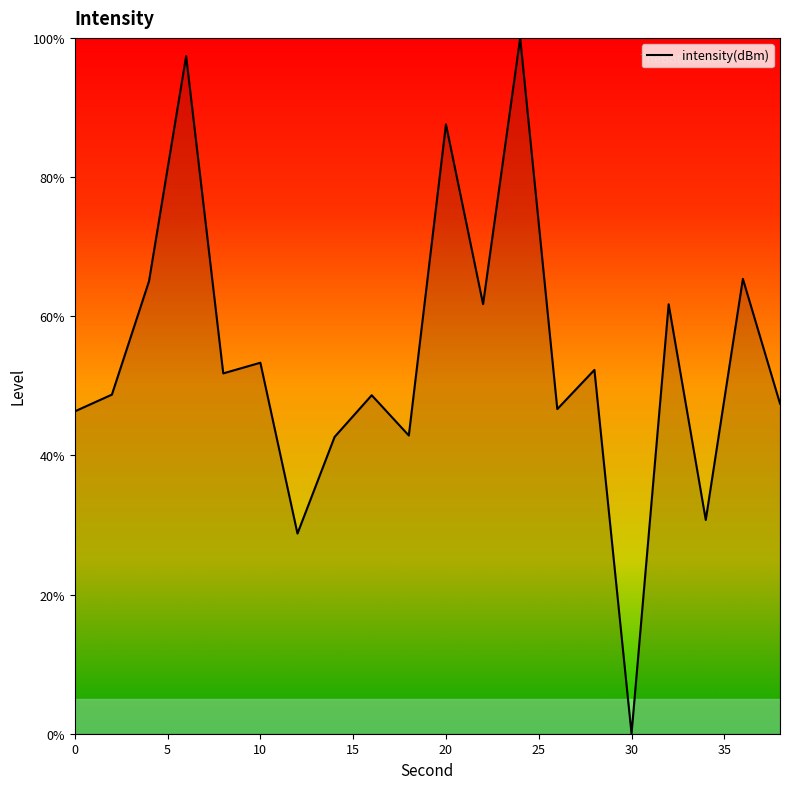

What is the greatest value displayed?

100.0